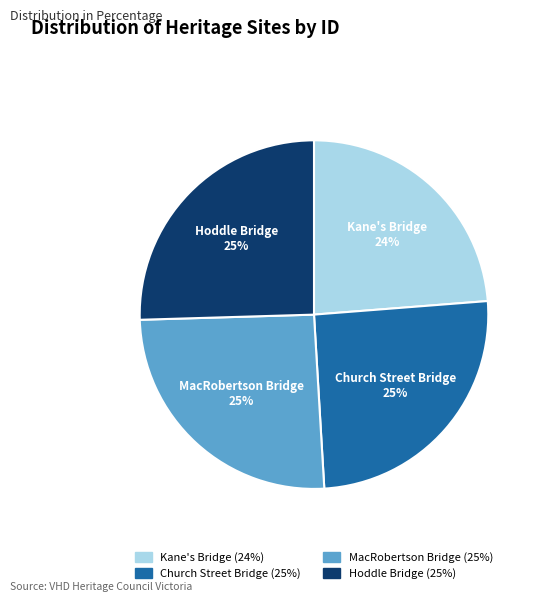

To the nearest percent, what is the average slice percentage?

25%